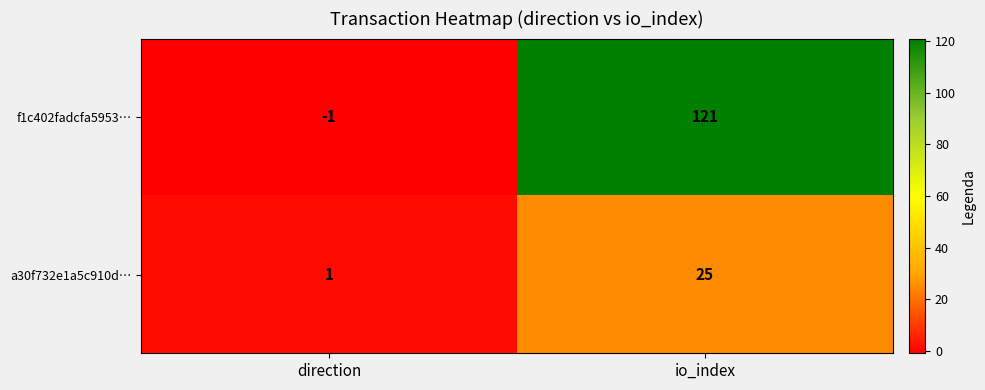

Which series has the largest total across all categories?

f1c402fadcfa5953…